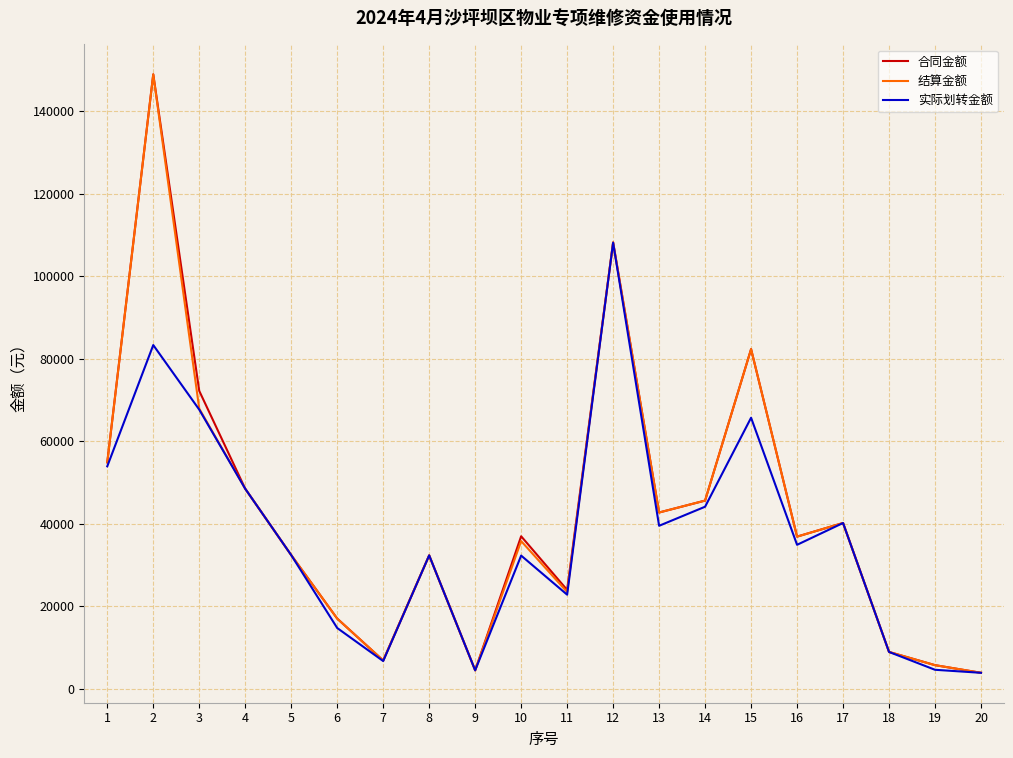

How many interior local peaks does the 结算金额 series have?

6